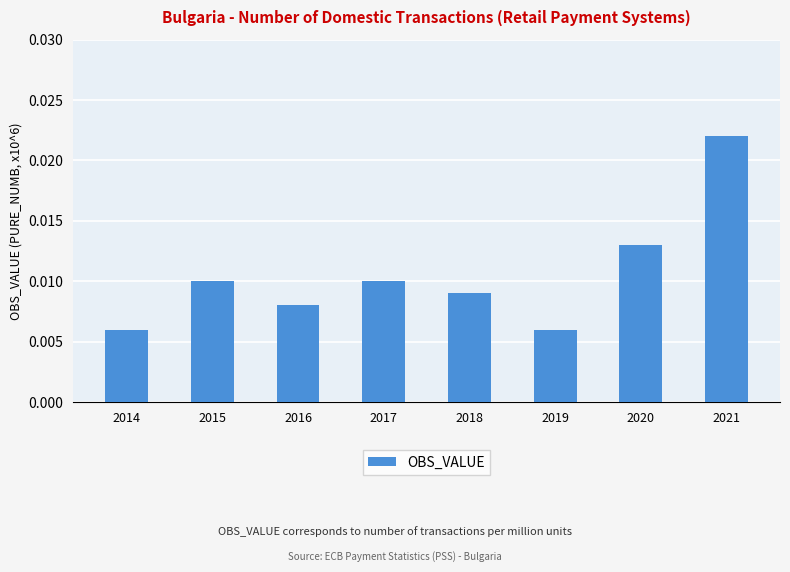

Between 2014 and 2018, which is larger?

2018